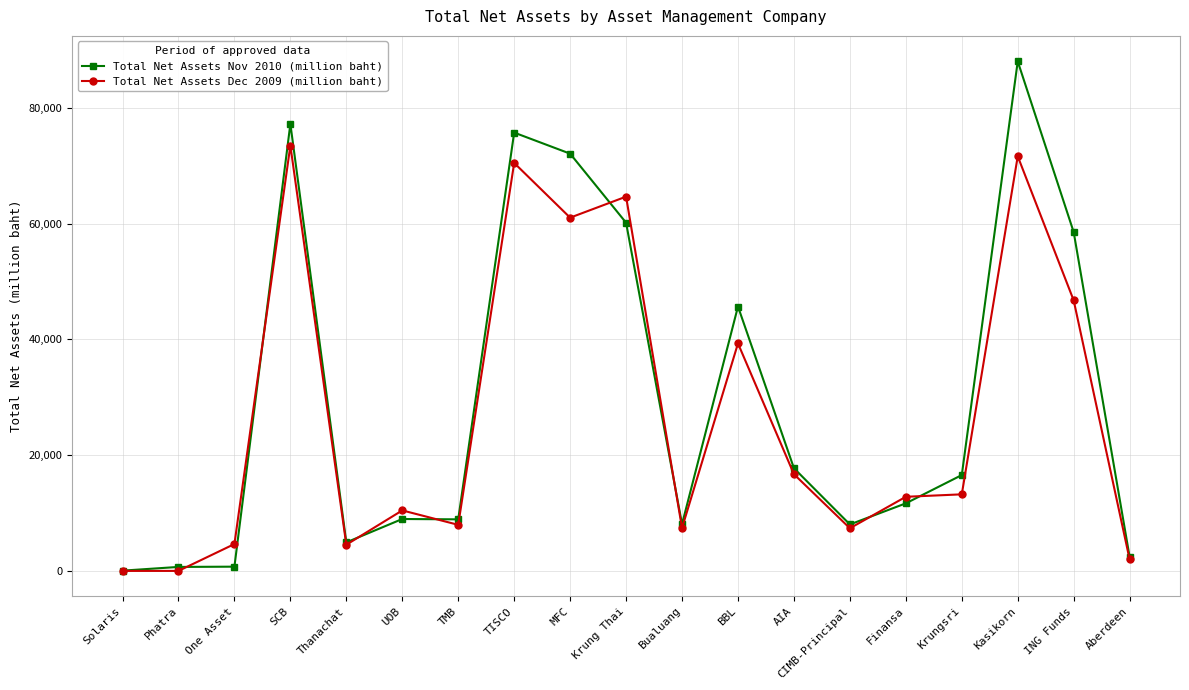

True or false: Total Net Assets Dec 2009 (million baht) has more than 2 interior local peaks.

True